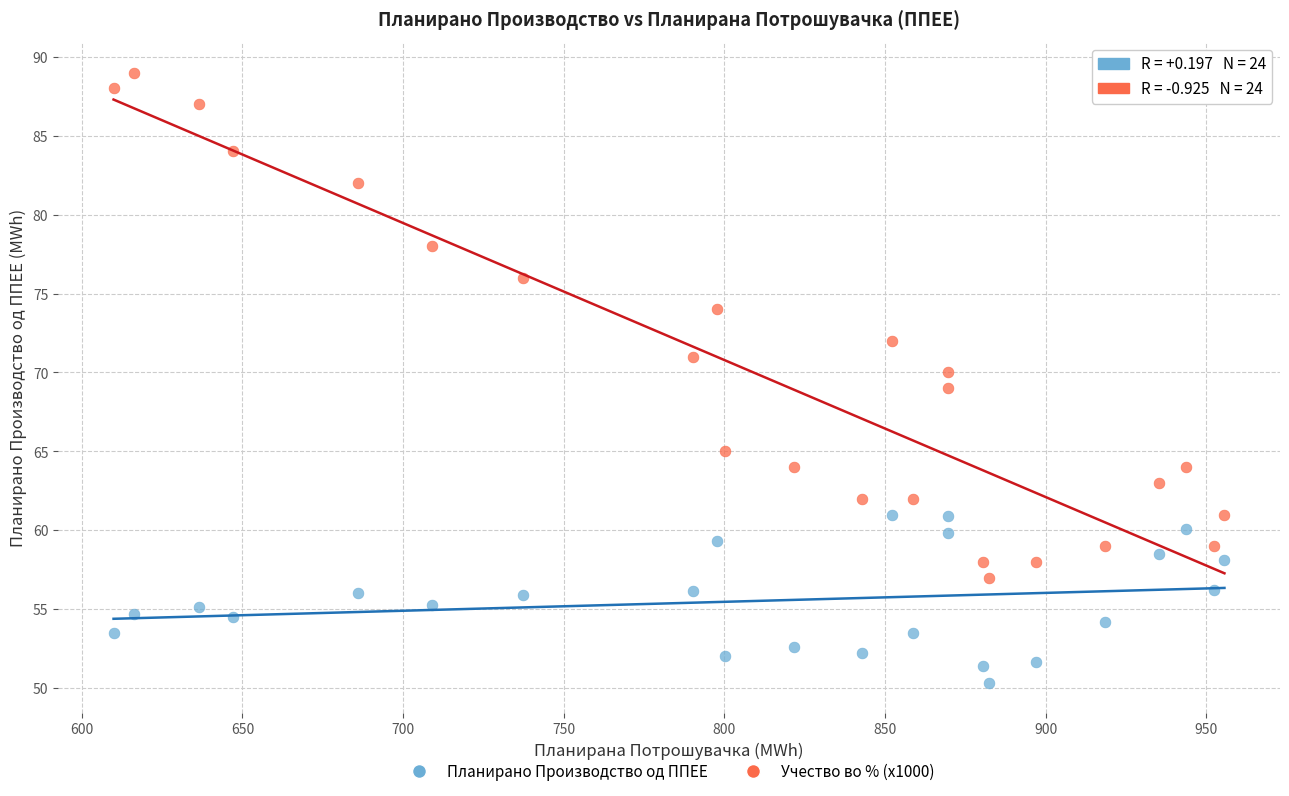

What is the X range (max minus min) for the scatter plot?

345.7